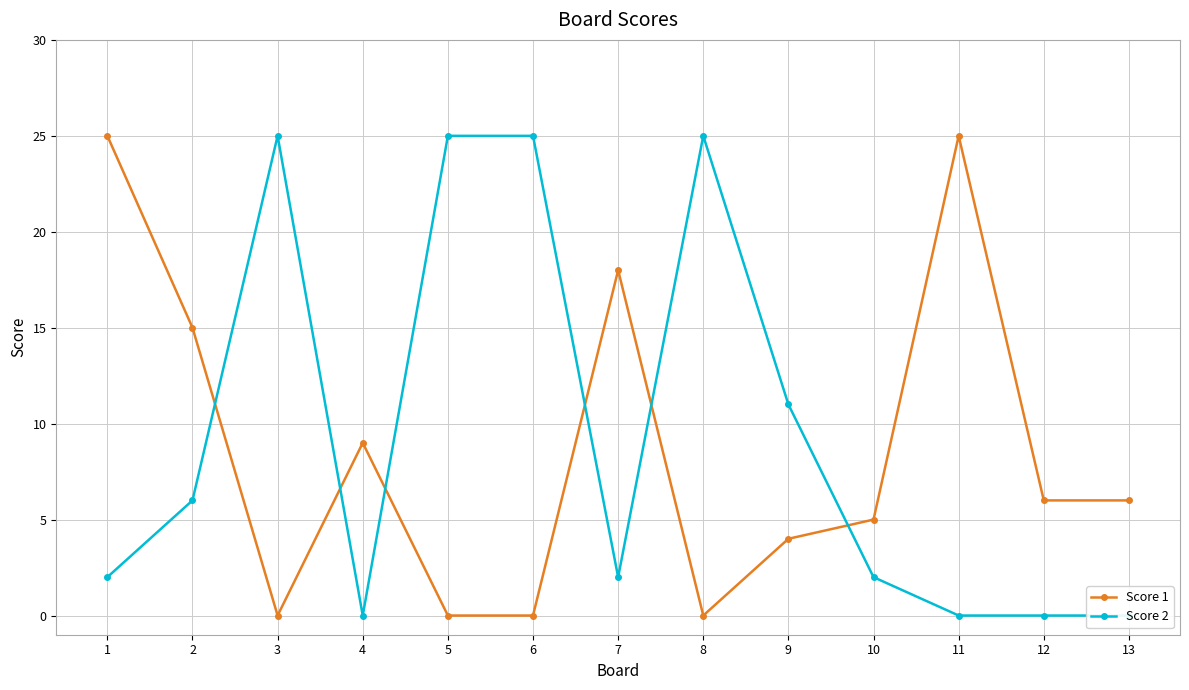

At how many categories does at least one series exceed 21?

6